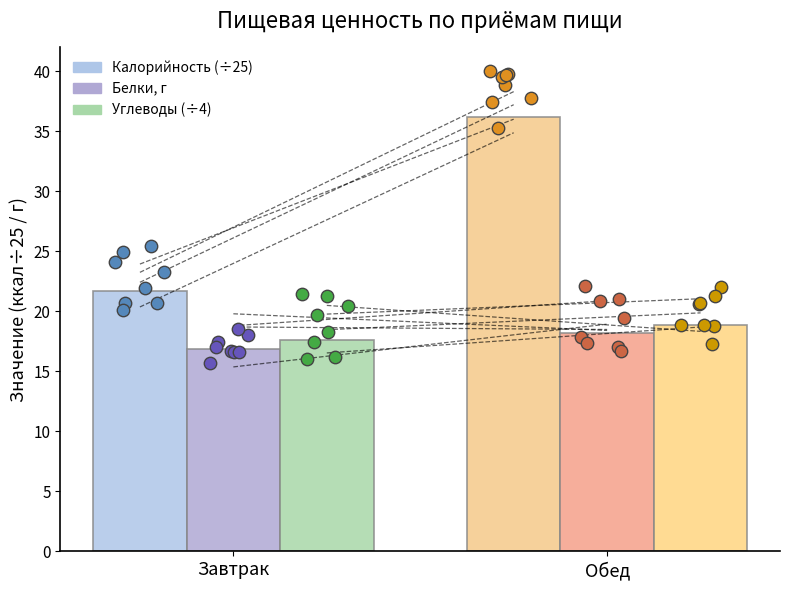

At which category is the sum across all series the highest?

Обед